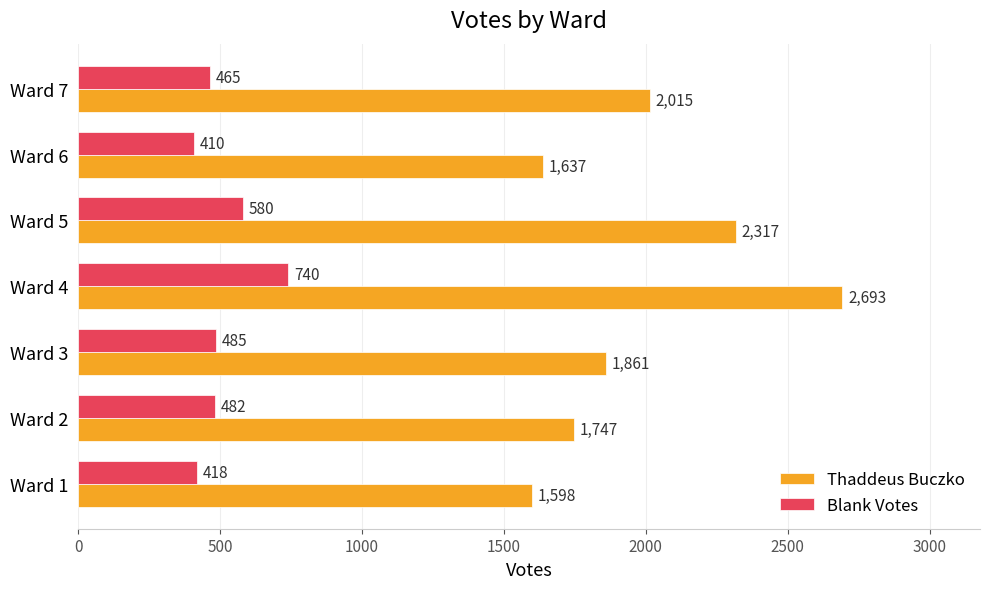

At which category is the sum across all series the highest?

Ward 4